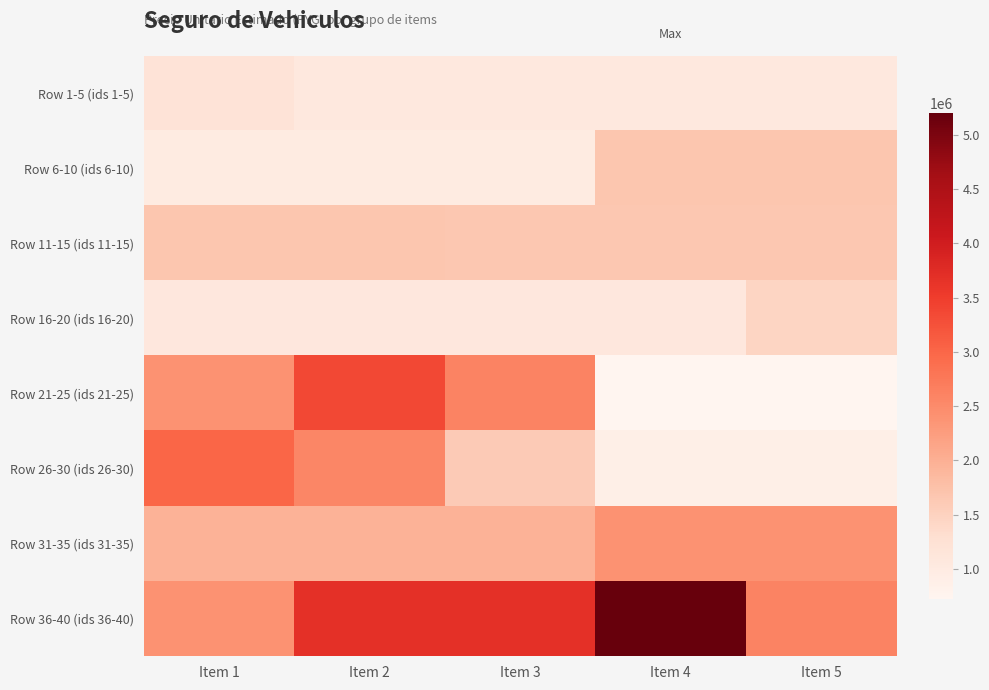

Which has a higher value, Item 1 or Item 2?

Item 1